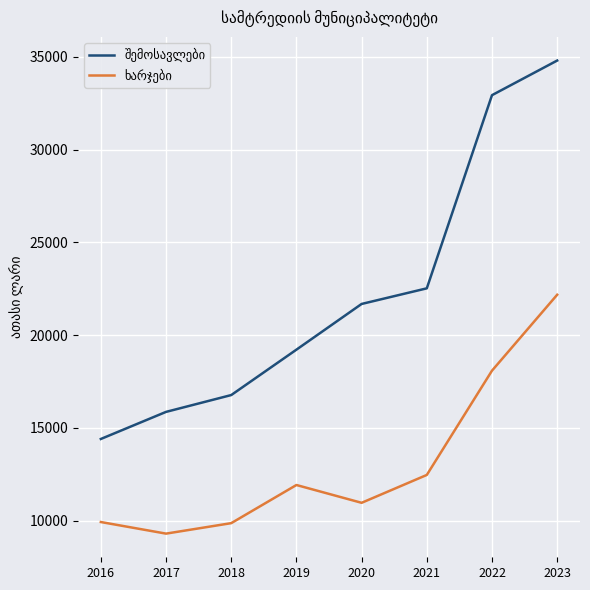

What is the difference between the highest and lowest values at 2022?

14850.6